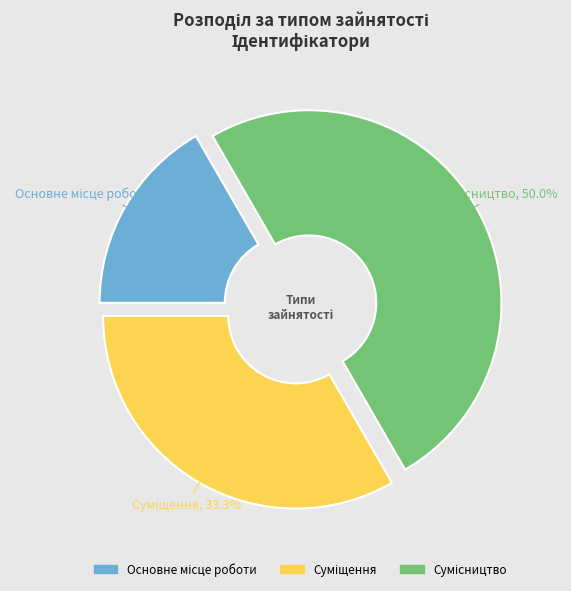

The Основне місце роботи slice represents 17% of the pie. True or false?

True